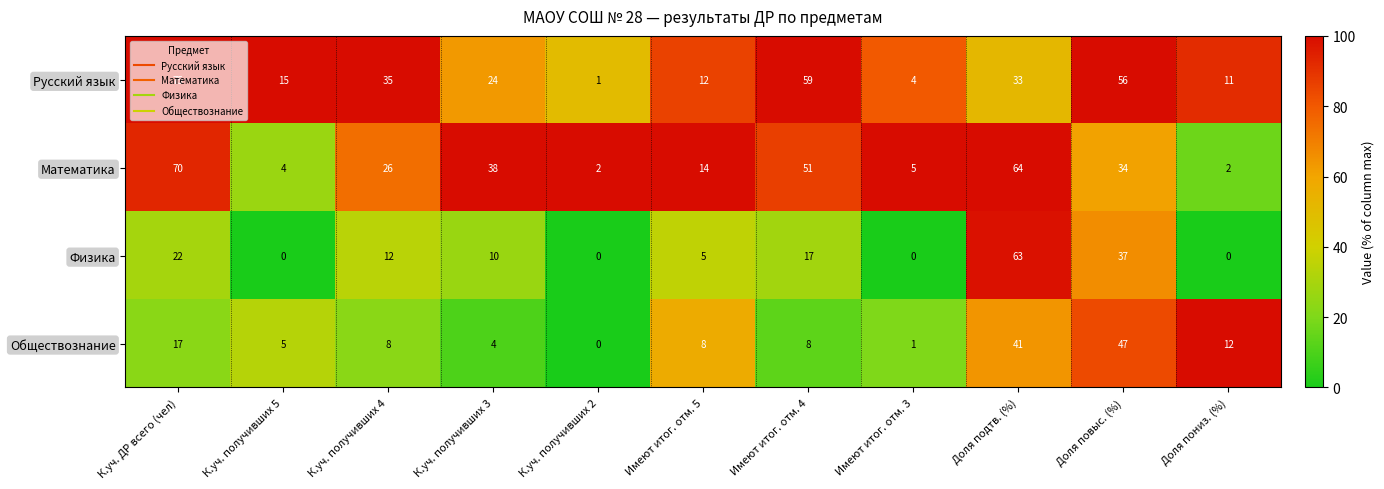

What is the total value across all series at К.уч. получивших 4?

81